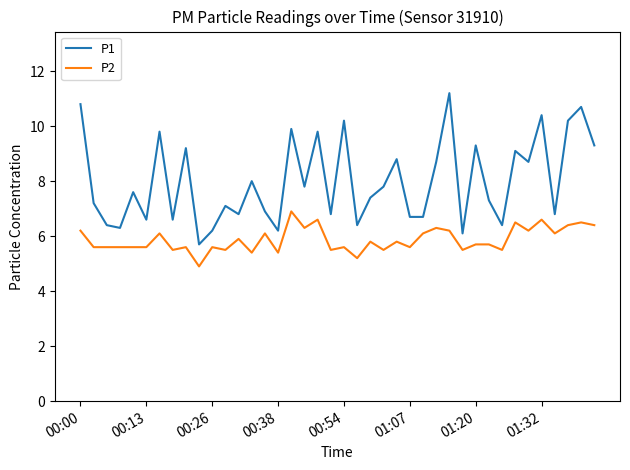

What is the difference between the maximum and minimum values in the P2 series?

2.0